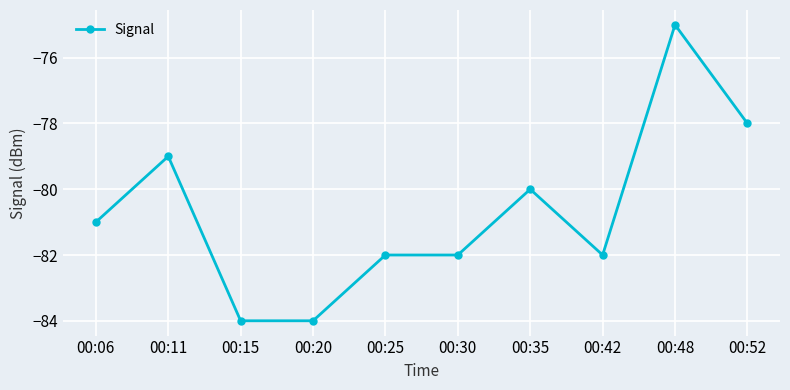

Is it true that the value at 00:48 is -75?

True